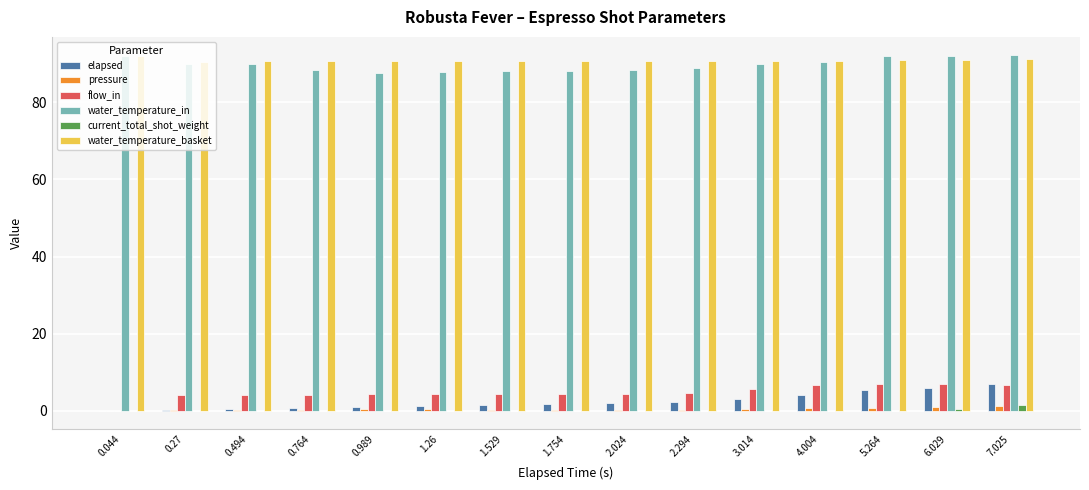

What is the sum of all pressure values?

6.3